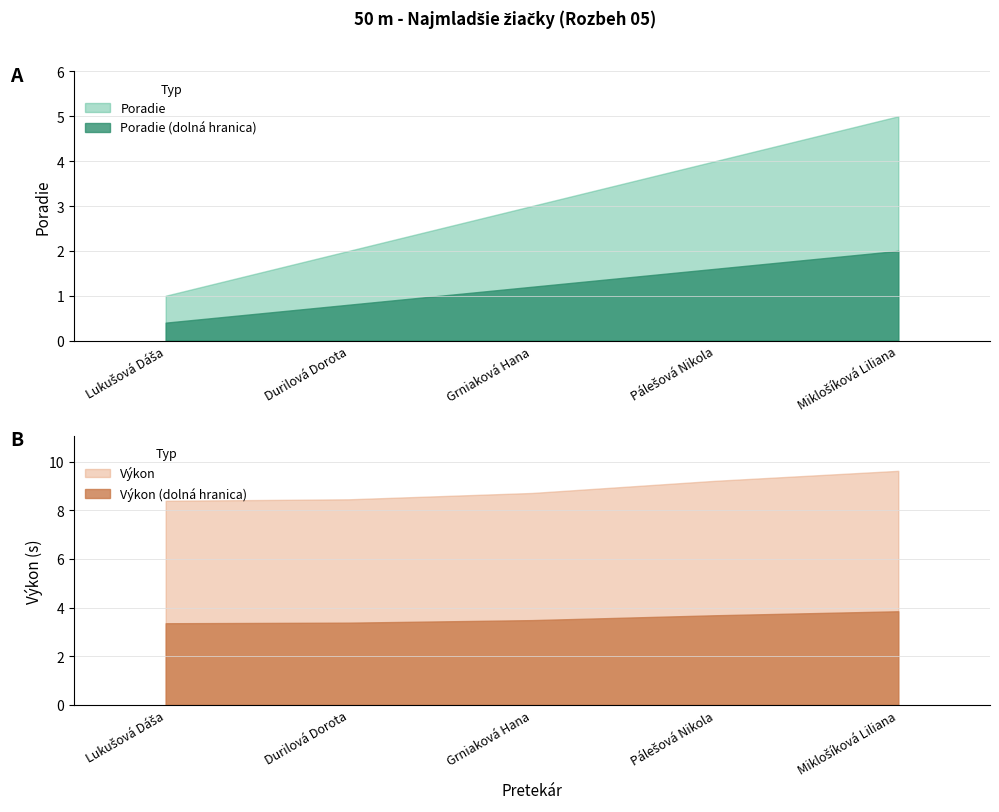

Rank the categories by Výkon value from lowest to highest.

Lukušová Dáša, Durilová Dorota, Grniaková Hana, Pálešová Nikola, Miklošíková Liliana